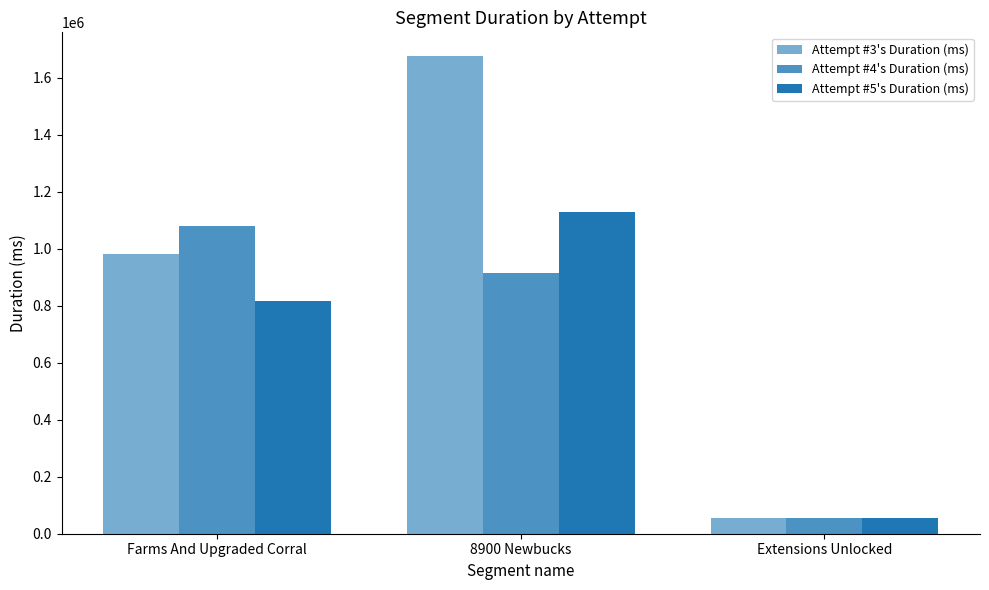

What is the difference between the maximum and minimum values in the Attempt #5's Duration (ms) series?

1072484